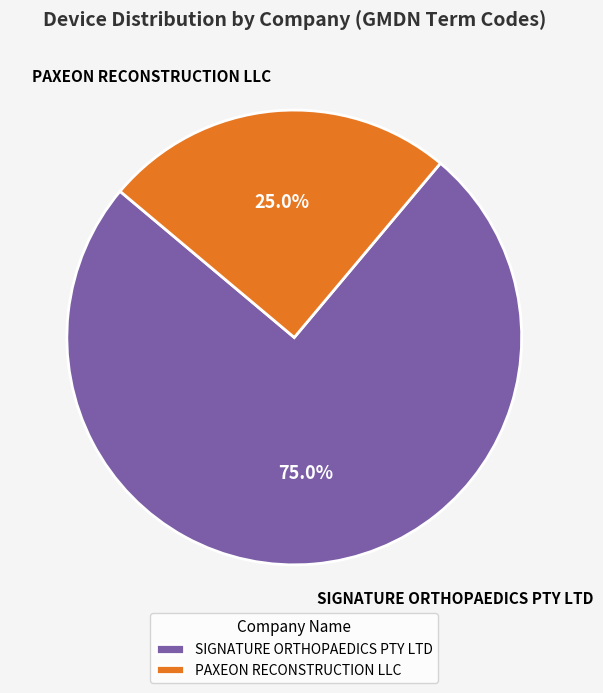

Between SIGNATURE ORTHOPAEDICS PTY LTD and PAXEON RECONSTRUCTION LLC, which is larger?

SIGNATURE ORTHOPAEDICS PTY LTD